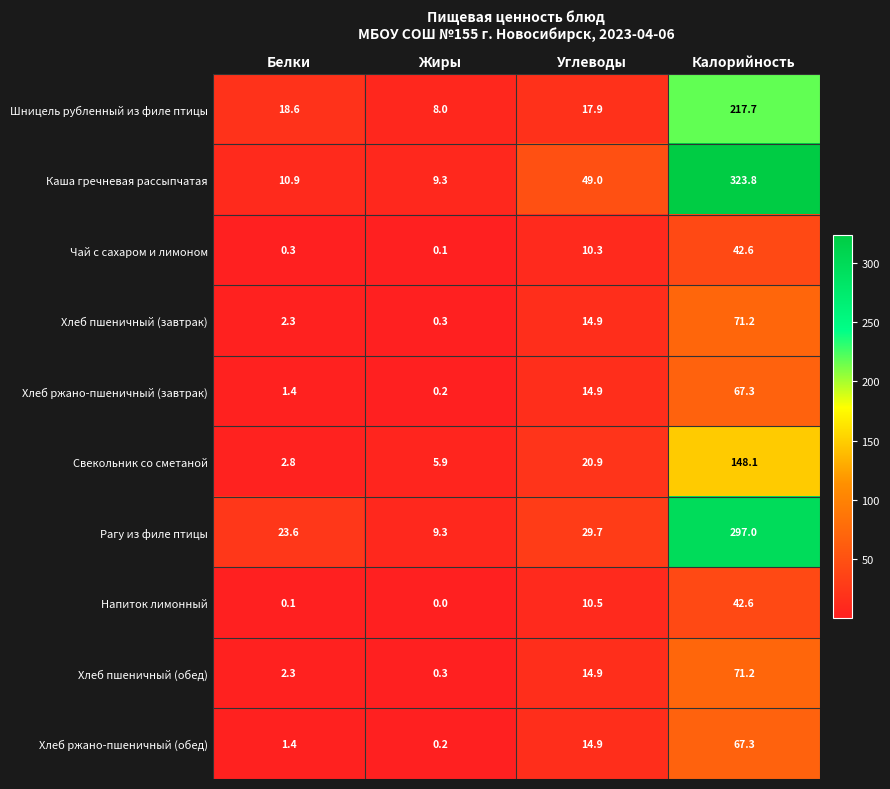

What is the average value of the Напиток лимонный series?

13.3